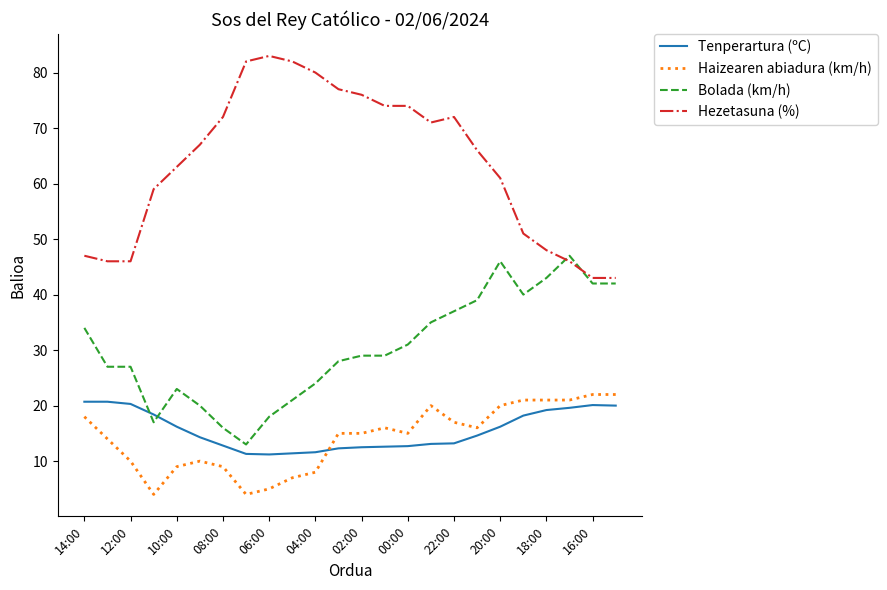

How many lines are shown in the chart?

4